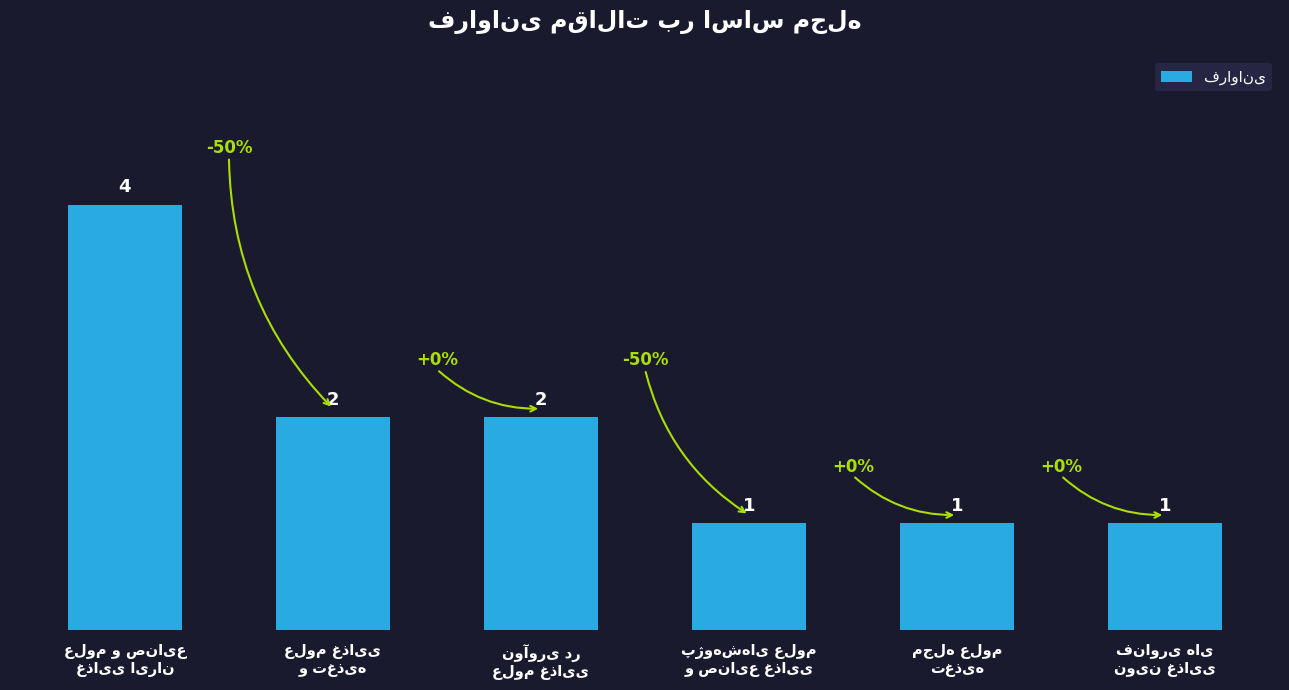

What is the maximum value shown in the chart?

4